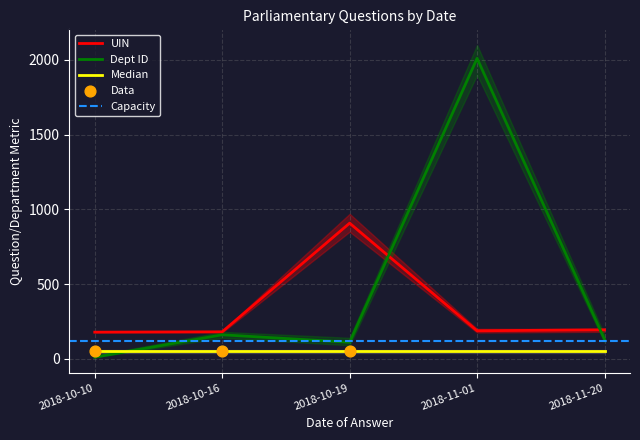

The value of UIN at 2018-11-01 is 257.7. True or false?

False